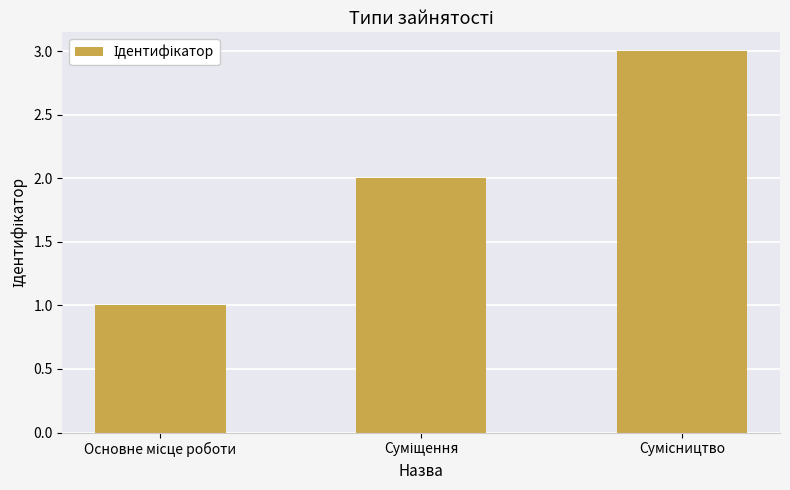

Are the bars horizontal?

No